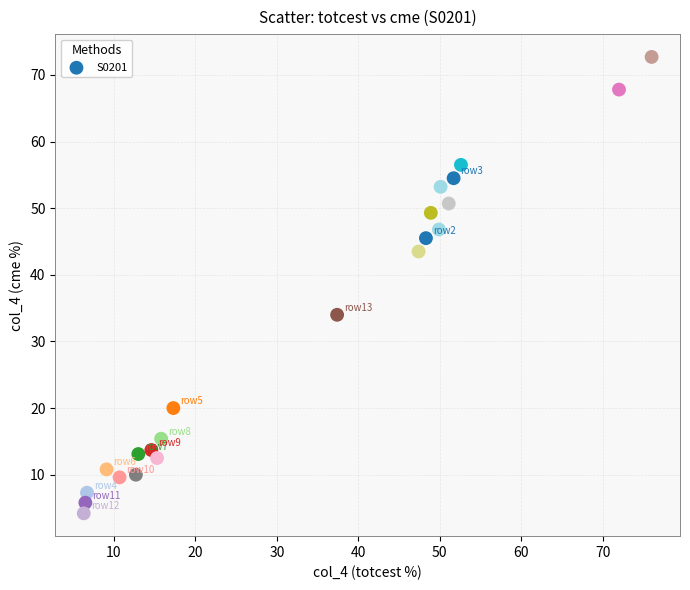

What Y value in the scatter plot is closest to 38?

34.0